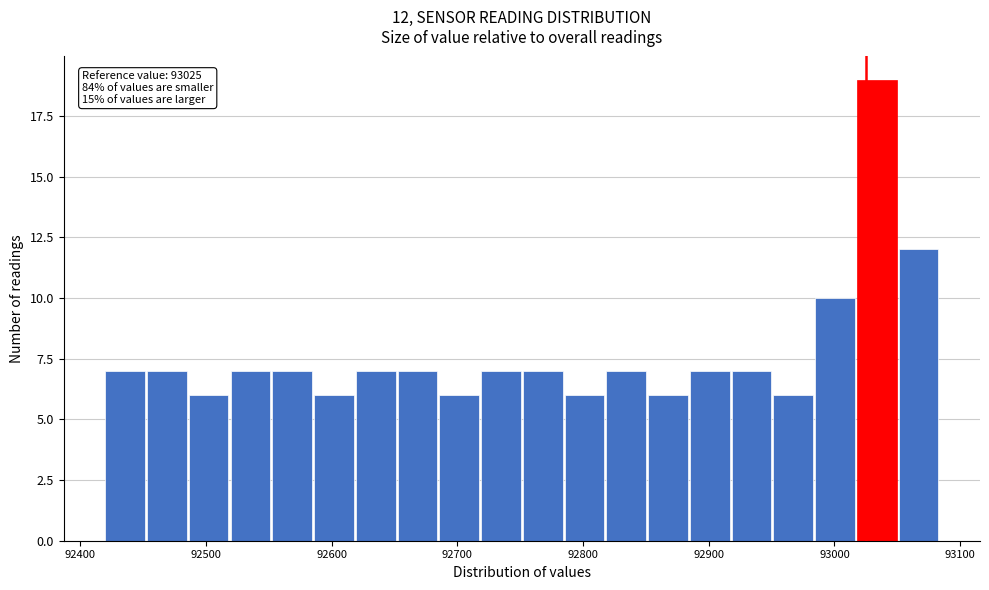

Around what value on the x-axis is the tallest bar? Give the approximate position of its centre, as read against the axis.

93030